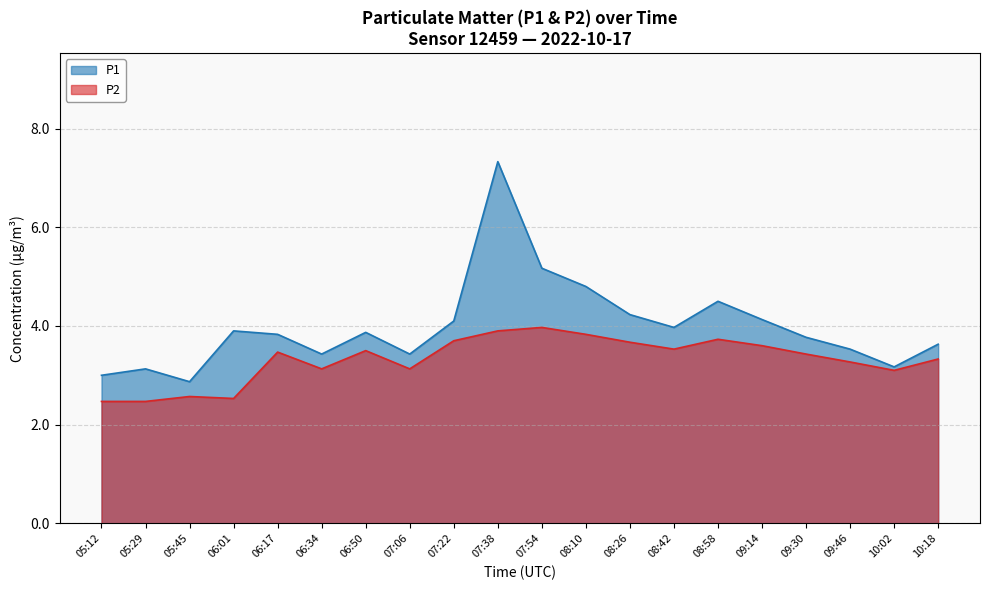

Reading left to right, list all the values displayed in this chart.

P1: 05:12=3.0	05:29=3.1	05:45=2.9	06:01=3.9	06:17=3.8	06:34=3.4	06:50=3.9	07:06=3.4	07:22=4.1	07:38=7.3	07:54=5.2	08:10=4.8	08:26=4.2	08:42=4.0	08:58=4.5	09:14=4.1	09:30=3.8	09:46=3.5	10:02=3.2	10:18=3.6
P2: 05:12=2.5	05:29=2.5	05:45=2.6	06:01=2.5	06:17=3.5	06:34=3.1	06:50=3.5	07:06=3.1	07:22=3.7	07:38=3.9	07:54=4.0	08:10=3.8	08:26=3.7	08:42=3.5	08:58=3.7	09:14=3.6	09:30=3.4	09:46=3.3	10:02=3.1	10:18=3.3